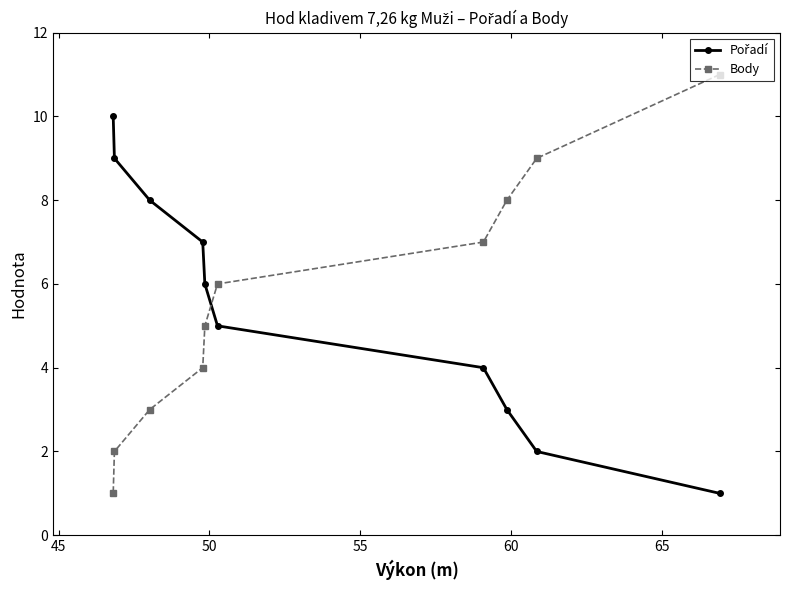

How many lines are shown in the chart?

2